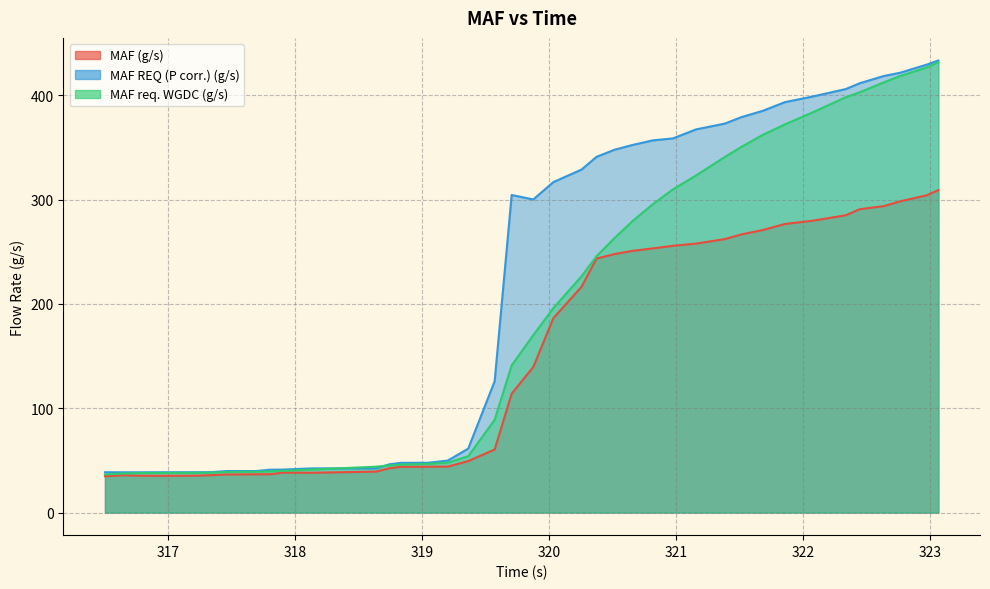

Which series changed the most between 320.977 and 322.075?

MAF req. WGDC (g/s)